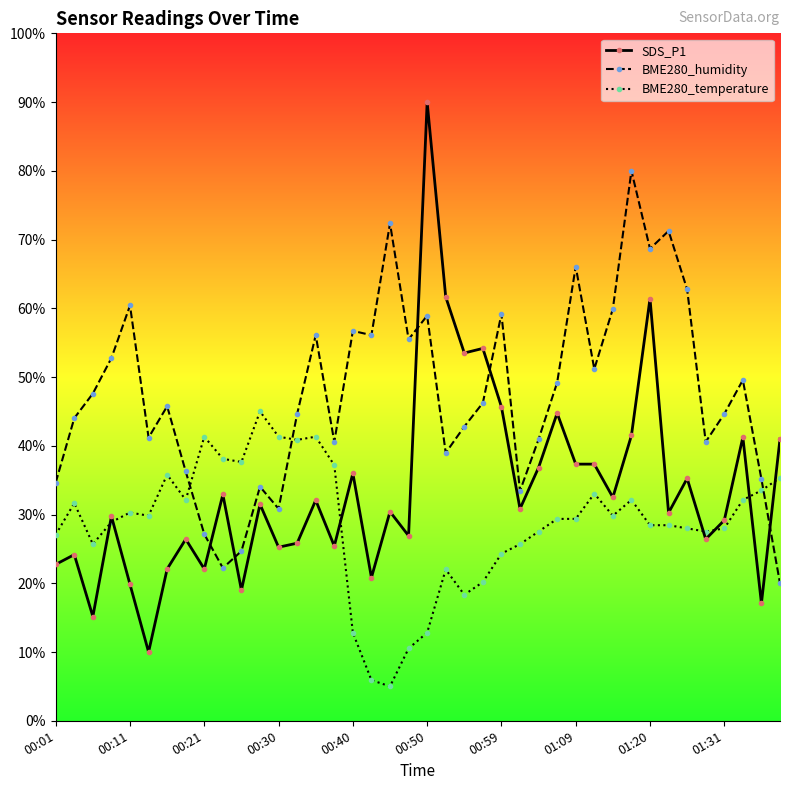

True or false: BME280_temperature and BME280_humidity intersect in this chart.

True